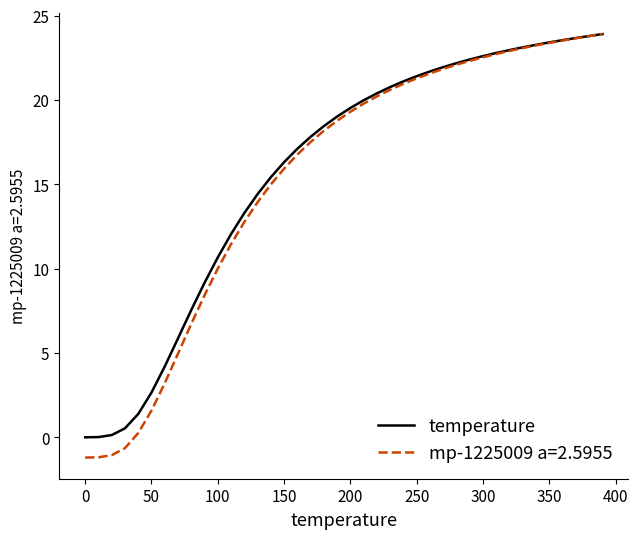

Which series has the widest spread of values?

mp-1225009 a=2.5955